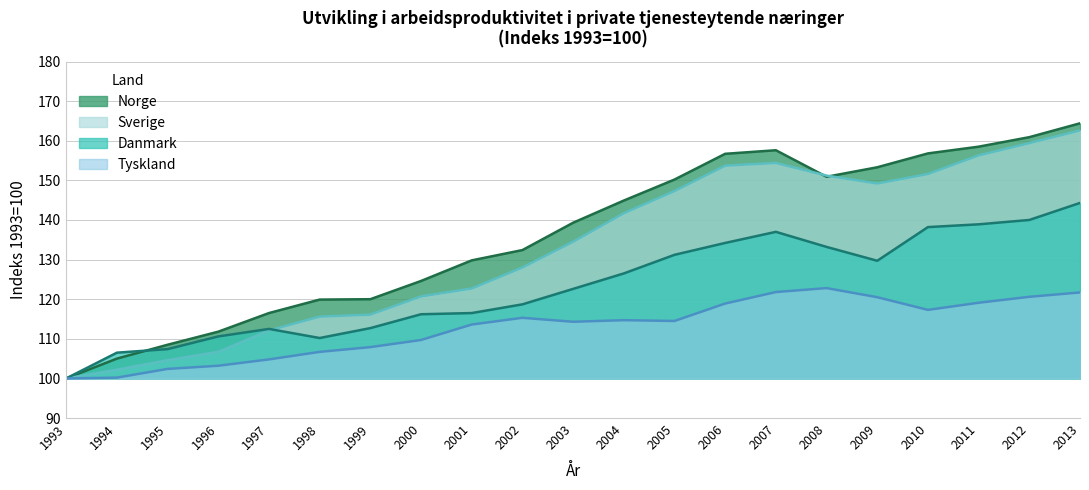

List the series in order of their peak value, lowest first.

Tyskland, Danmark, Sverige, Norge